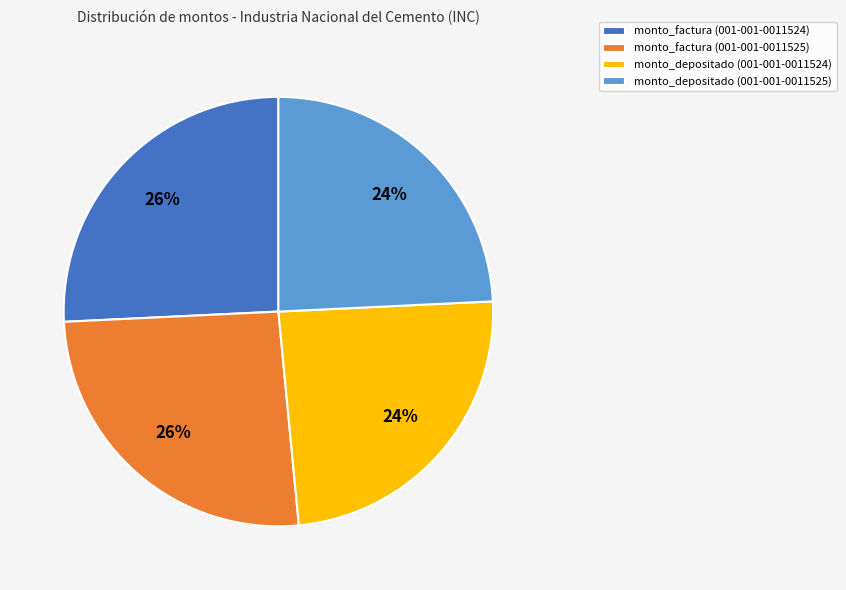

Is it true that monto_depositado (001-001-0011525) is 24% of the pie?

True